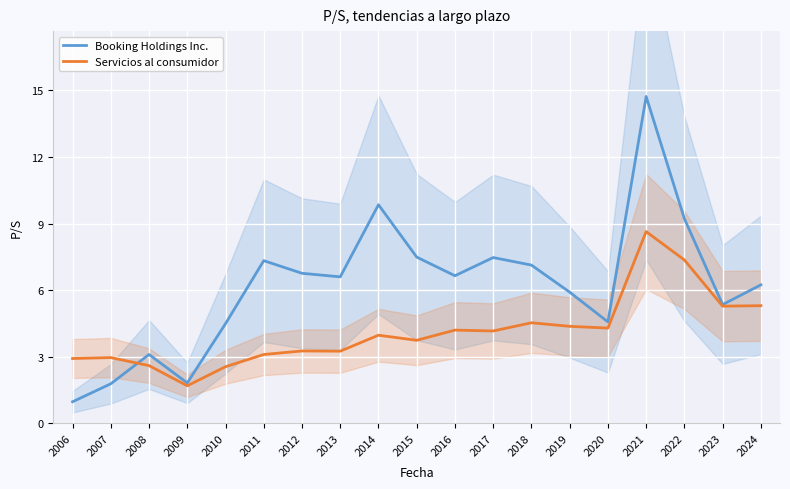

The value of Servicios al consumidor at 2019 is 4.4. True or false?

True